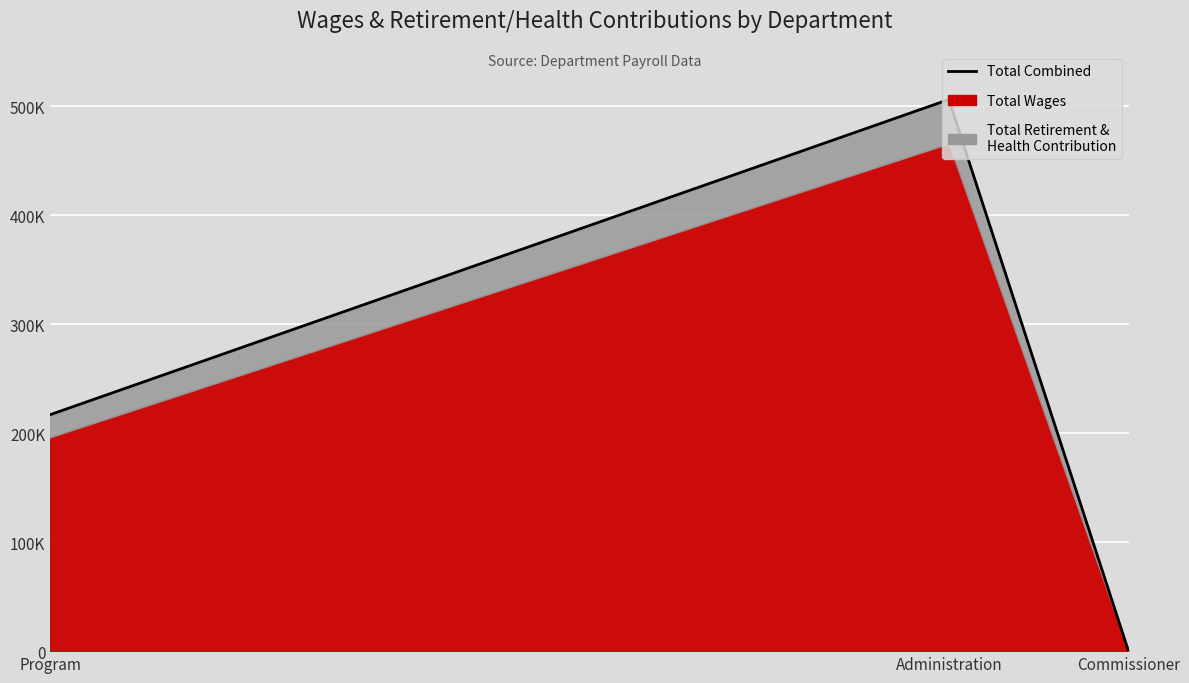

How many values are above zero?

2